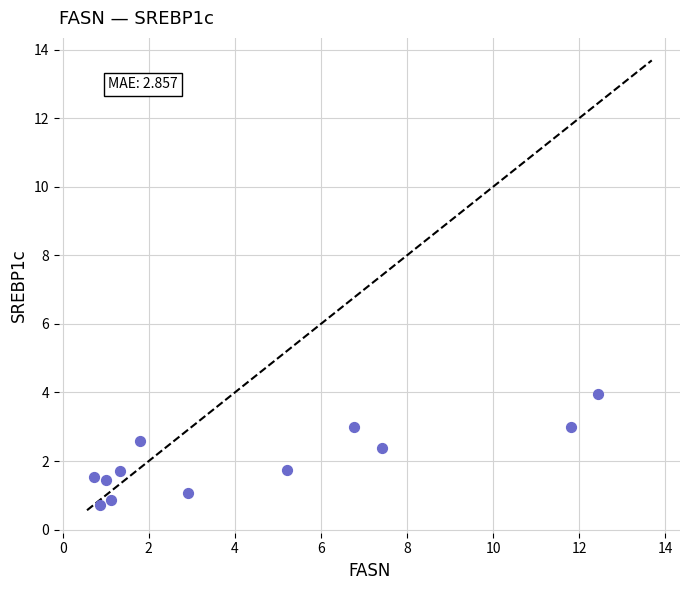

What is the average X value?

4.5